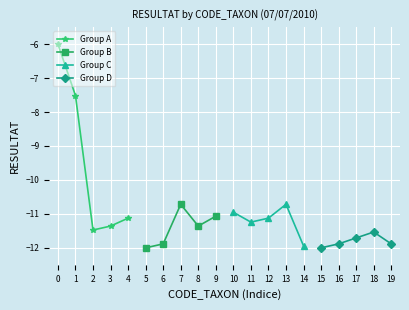

What is the maximum value shown in the chart?

-6.0